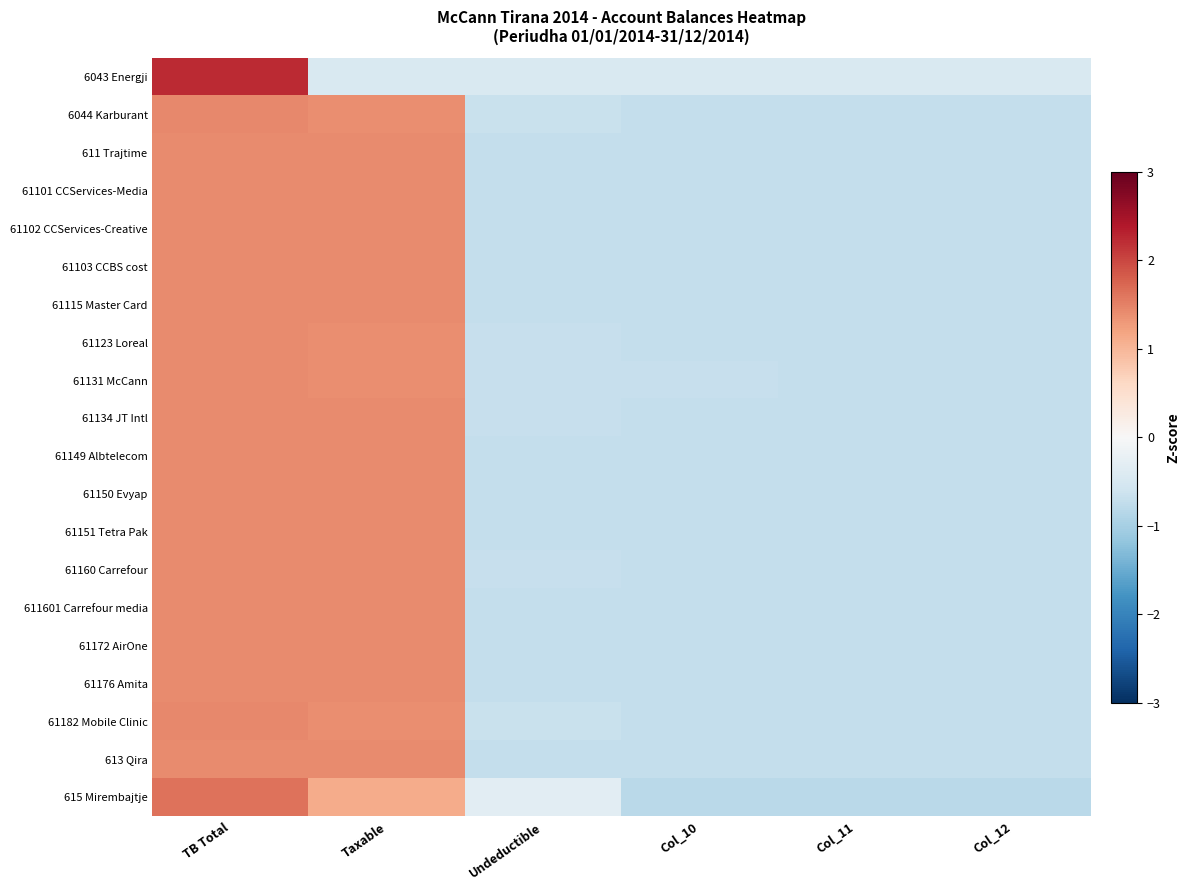

Reading left to right, transcribe all the data shown in this chart.

6043 Energji: TB Total=2.2	Taxable=-0.4	Undeductible=-0.4	Col_10=-0.4	Col_11=-0.4	Col_12=-0.4
6044 Karburant: TB Total=1.4	Taxable=1.4	Undeductible=-0.7	Col_10=-0.7	Col_11=-0.7	Col_12=-0.7
611 Trajtime: TB Total=1.4	Taxable=1.4	Undeductible=-0.7	Col_10=-0.7	Col_11=-0.7	Col_12=-0.7
61101 CCServices-Media: TB Total=1.4	Taxable=1.4	Undeductible=-0.7	Col_10=-0.7	Col_11=-0.7	Col_12=-0.7
61102 CCServices-Creative: TB Total=1.4	Taxable=1.4	Undeductible=-0.7	Col_10=-0.7	Col_11=-0.7	Col_12=-0.7
61103 CCBS cost: TB Total=1.4	Taxable=1.4	Undeductible=-0.7	Col_10=-0.7	Col_11=-0.7	Col_12=-0.7
61115 Master Card: TB Total=1.4	Taxable=1.4	Undeductible=-0.7	Col_10=-0.7	Col_11=-0.7	Col_12=-0.7
61123 Loreal: TB Total=1.4	Taxable=1.4	Undeductible=-0.7	Col_10=-0.7	Col_11=-0.7	Col_12=-0.7
61131 McCann: TB Total=1.4	Taxable=1.4	Undeductible=-0.7	Col_10=-0.7	Col_11=-0.7	Col_12=-0.7
61134 JT Intl: TB Total=1.4	Taxable=1.4	Undeductible=-0.7	Col_10=-0.7	Col_11=-0.7	Col_12=-0.7
61149 Albtelecom: TB Total=1.4	Taxable=1.4	Undeductible=-0.7	Col_10=-0.7	Col_11=-0.7	Col_12=-0.7
61150 Evyap: TB Total=1.4	Taxable=1.4	Undeductible=-0.7	Col_10=-0.7	Col_11=-0.7	Col_12=-0.7
61151 Tetra Pak: TB Total=1.4	Taxable=1.4	Undeductible=-0.7	Col_10=-0.7	Col_11=-0.7	Col_12=-0.7
61160 Carrefour: TB Total=1.4	Taxable=1.4	Undeductible=-0.7	Col_10=-0.7	Col_11=-0.7	Col_12=-0.7
611601 Carrefour media: TB Total=1.4	Taxable=1.4	Undeductible=-0.7	Col_10=-0.7	Col_11=-0.7	Col_12=-0.7
61172 AirOne: TB Total=1.4	Taxable=1.4	Undeductible=-0.7	Col_10=-0.7	Col_11=-0.7	Col_12=-0.7
61176 Amita: TB Total=1.4	Taxable=1.4	Undeductible=-0.7	Col_10=-0.7	Col_11=-0.7	Col_12=-0.7
61182 Mobile Clinic: TB Total=1.4	Taxable=1.4	Undeductible=-0.7	Col_10=-0.7	Col_11=-0.7	Col_12=-0.7
613 Qira: TB Total=1.4	Taxable=1.4	Undeductible=-0.7	Col_10=-0.7	Col_11=-0.7	Col_12=-0.7
615 Mirembajtje: TB Total=1.6	Taxable=1.1	Undeductible=-0.3	Col_10=-0.8	Col_11=-0.8	Col_12=-0.8